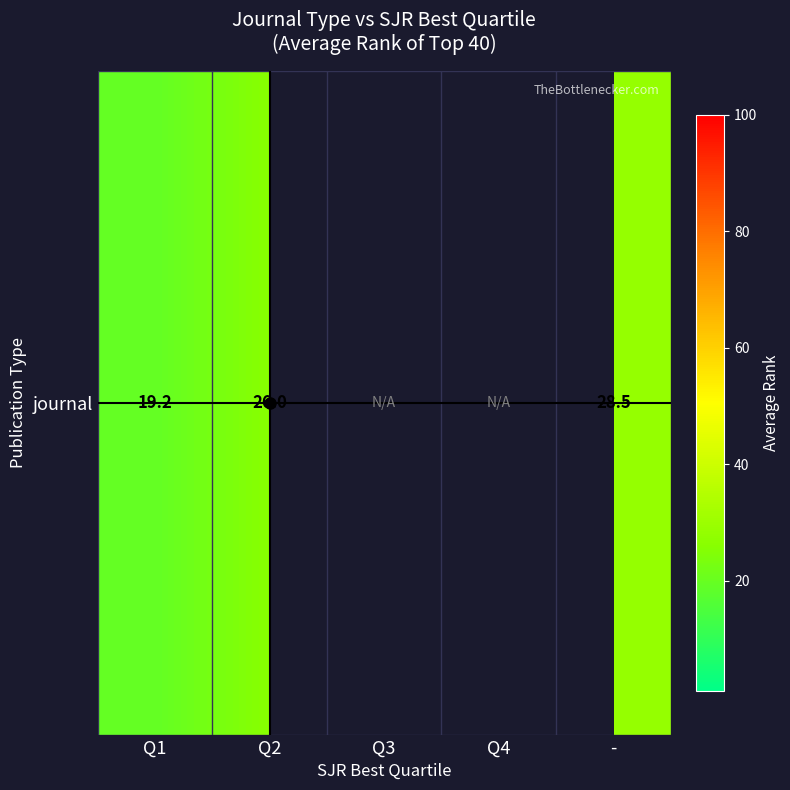

What is the difference between the values at Q2 and Q3?

26.0